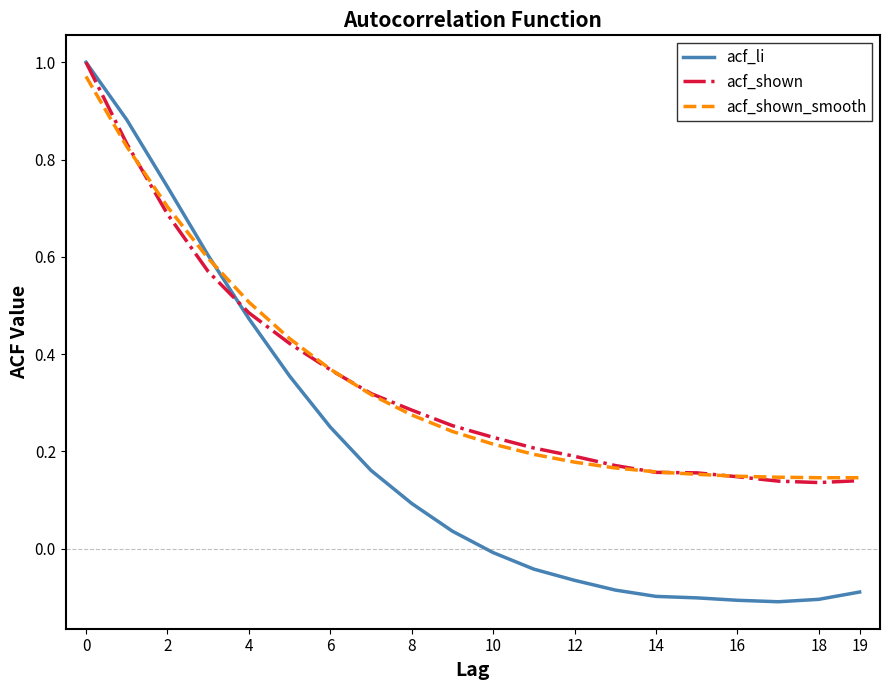

Which series has the widest spread of values?

acf_li